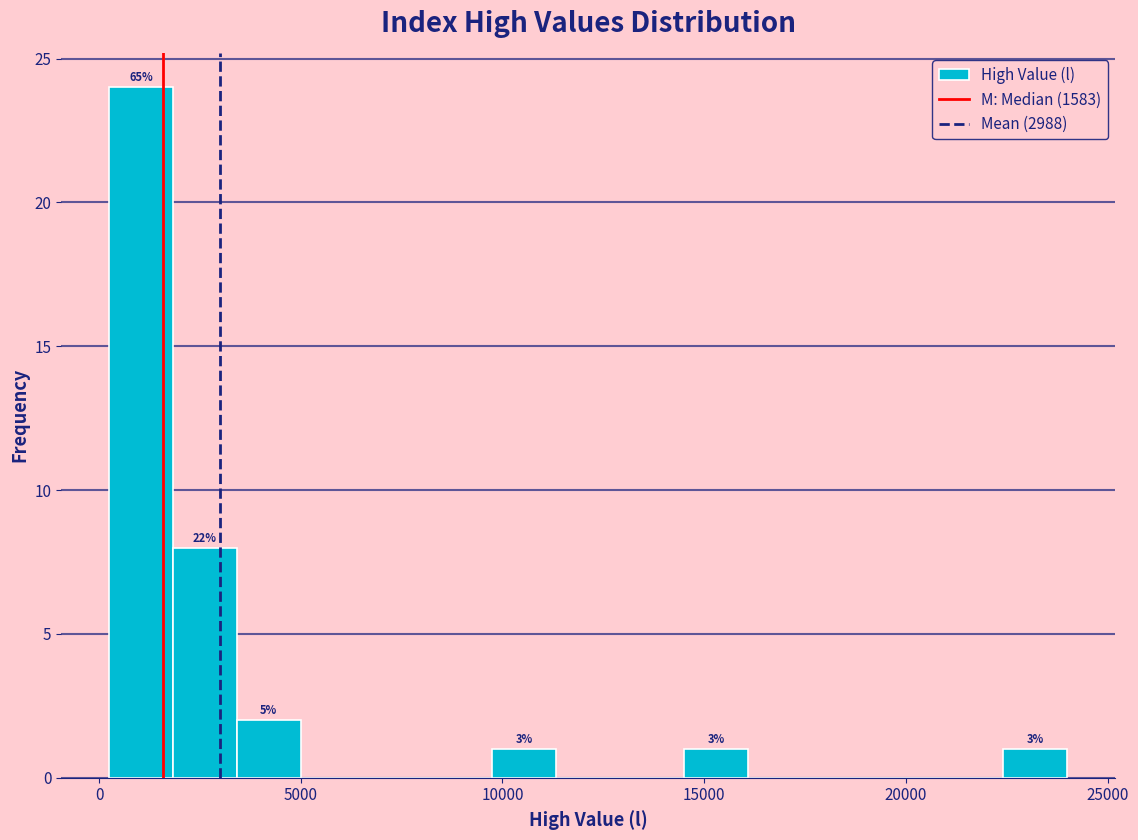

Read against the x-axis, roughly where is the centre of the tallest bar?

1000